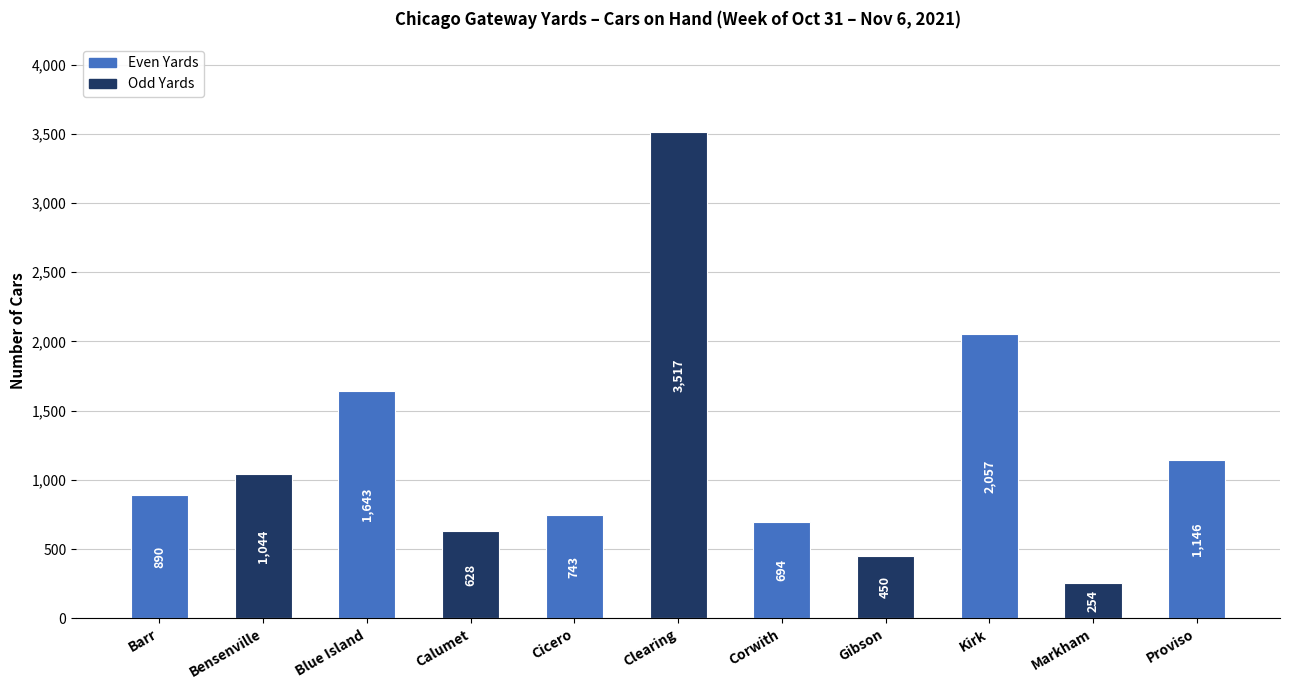

List the labels in order of value, smallest first.

Markham, Gibson, Calumet, Corwith, Cicero, Barr, Bensenville, Proviso, Blue Island, Kirk, Clearing